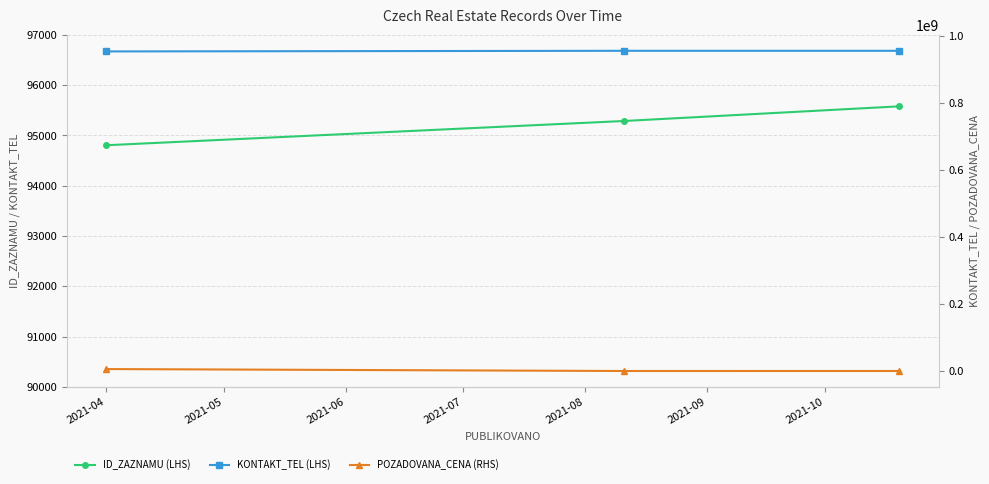

What is the difference between the highest and lowest values at 2021-04?

954207479